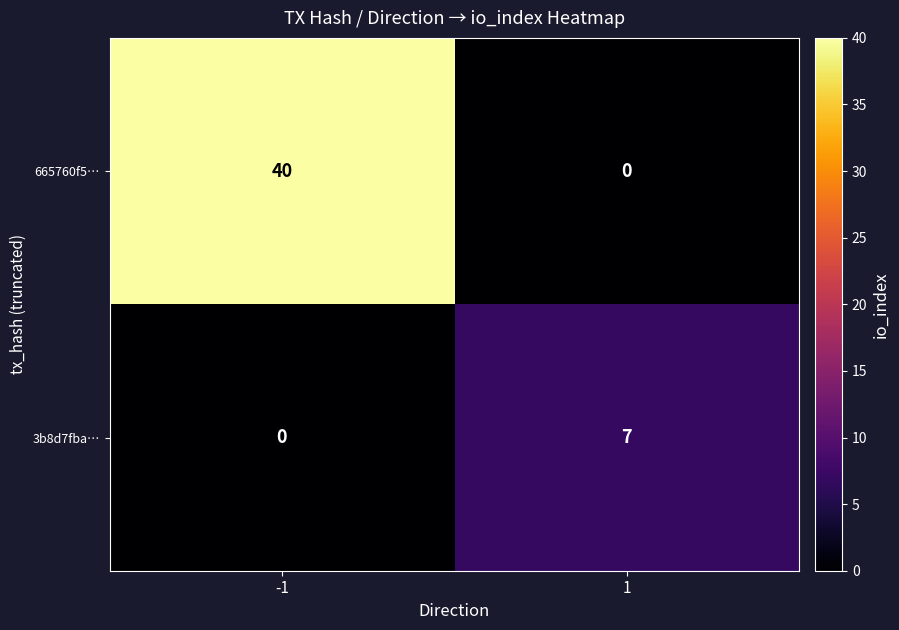

What is the highest value of the 665760f5… series?

40